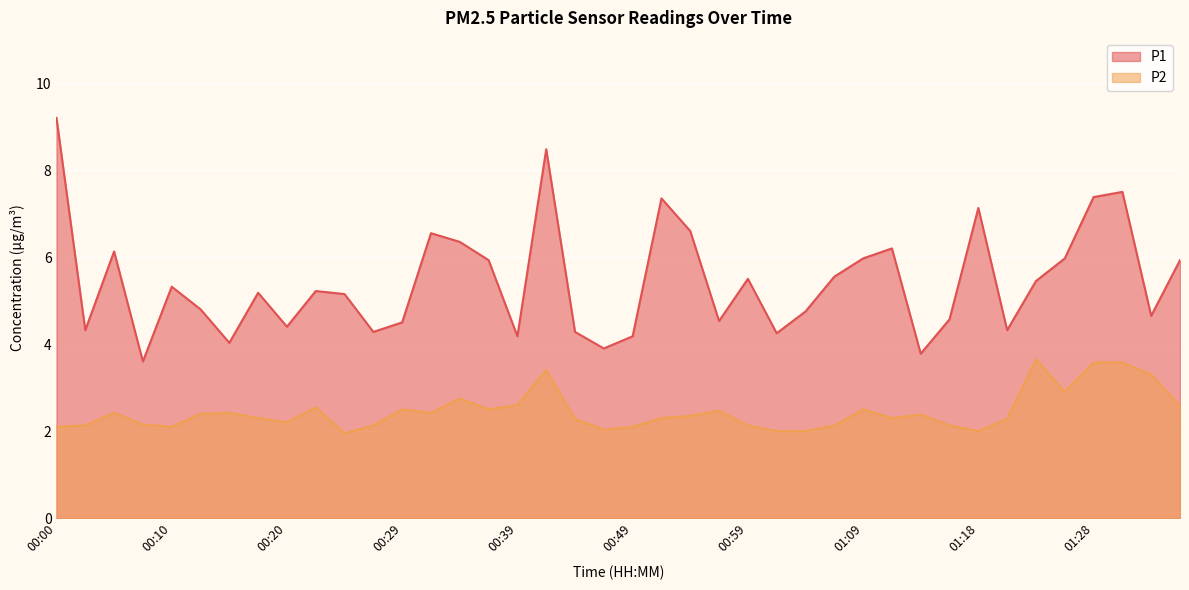

What is the value of the P1 point at the 21st from the left?

4.2